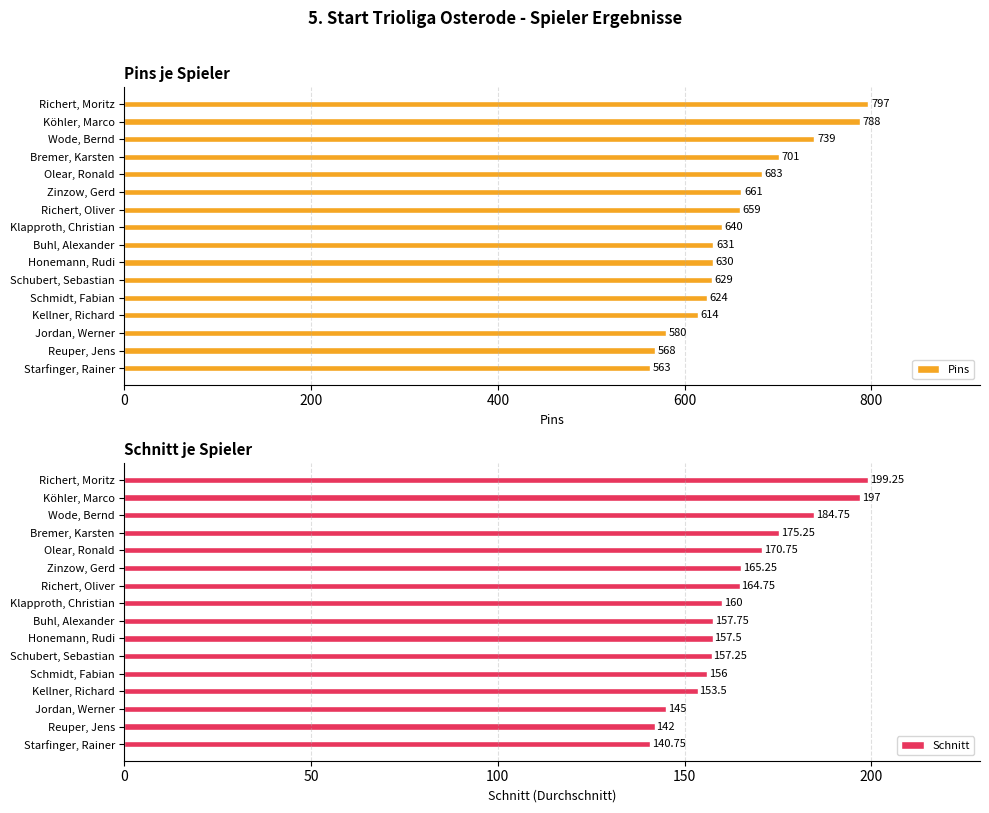

True or false: Pins has a value of 788 at Köhler, Marco.

True